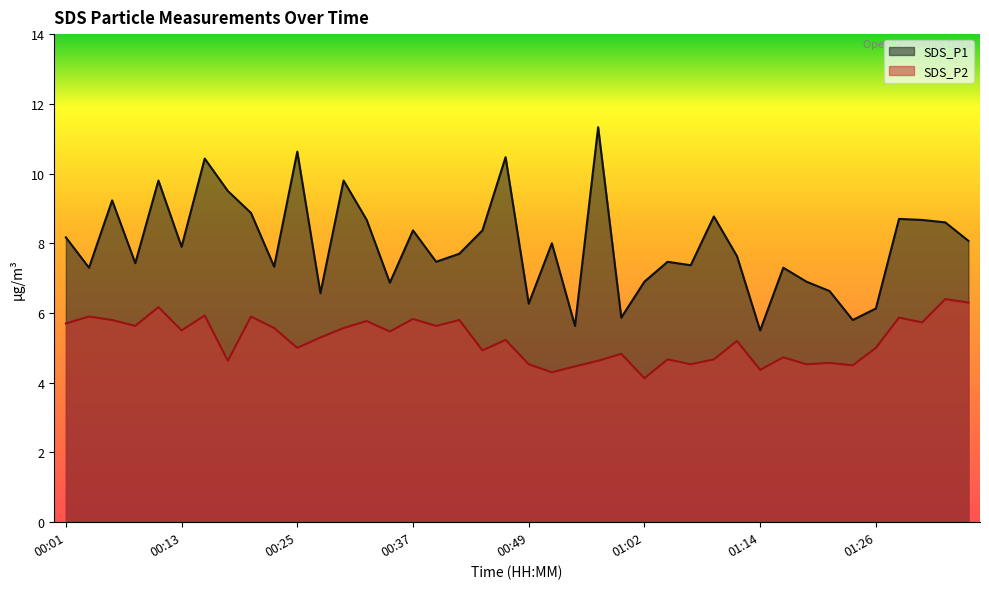

What is the difference between the maximum and second lowest values in the SDS_P2 series?

2.1